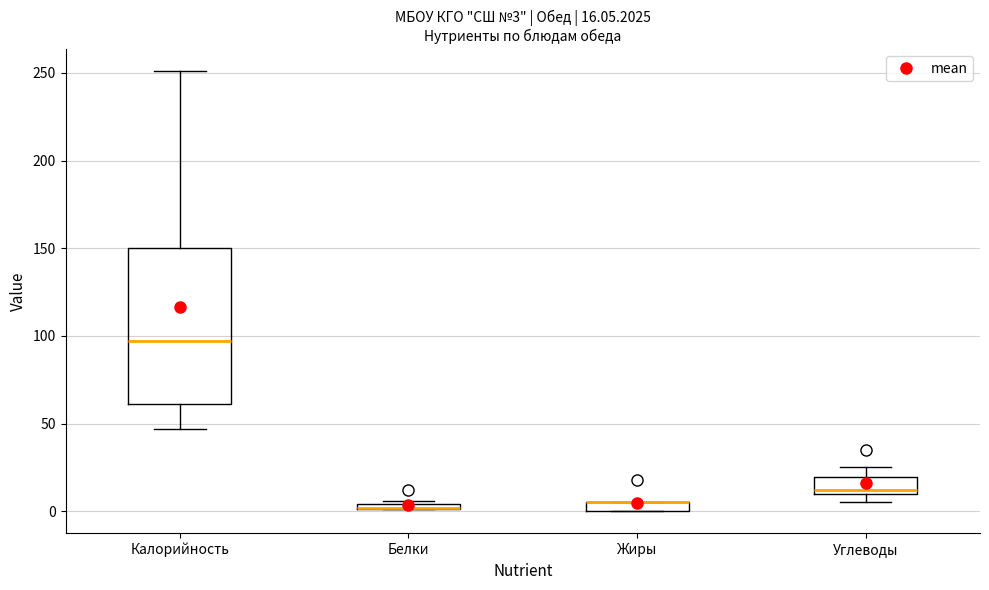

Comparing the boxes themselves (not the whiskers), which one is the tallest?

Калорийность